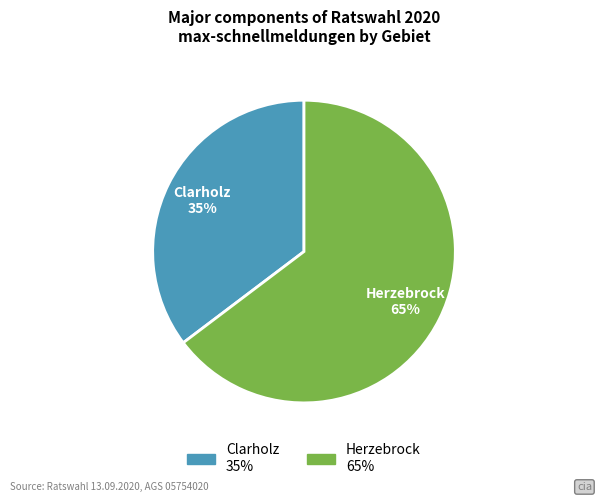

Which slice is the largest?

Herzebrock